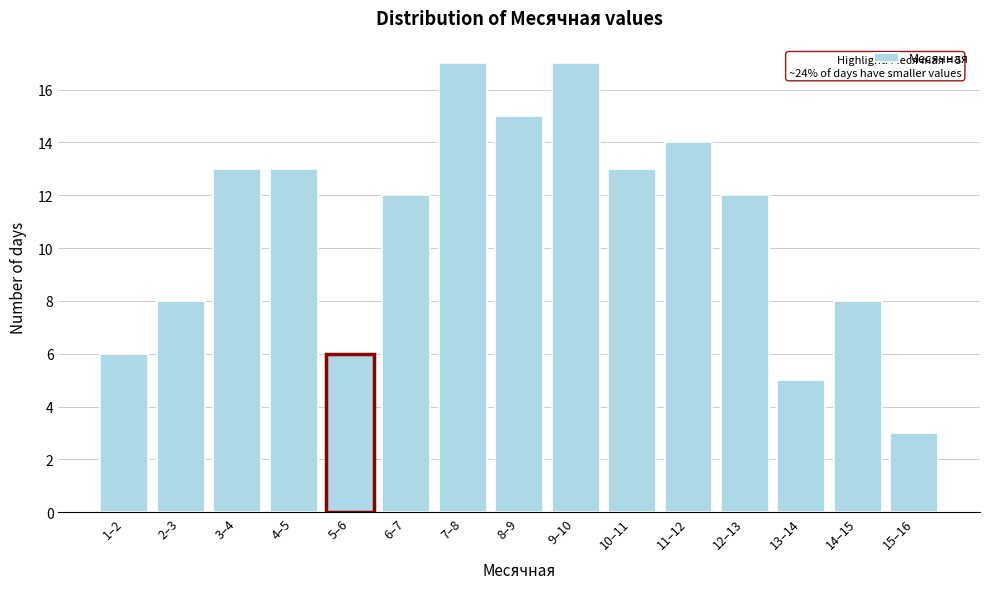

Reading right to left, list all the values displayed in this chart.

3	8	5	12	14	13	17	15	17	12	6	13	13	8	6